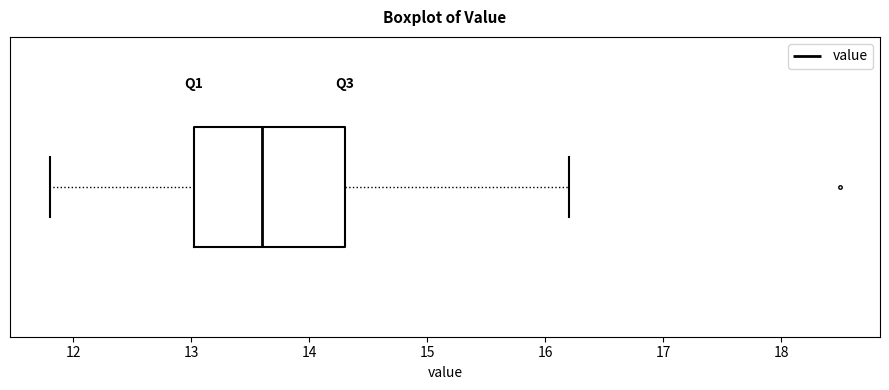

Transcribe this box plot: give where the median line is, the range the box spans, and where the two whiskers end, as read against the x-axis. The values are not printed on the chart, so give them approximately, as read against the axis.

median 13.6, box 13.0 to 14.3, whiskers 11.8 to 16.2